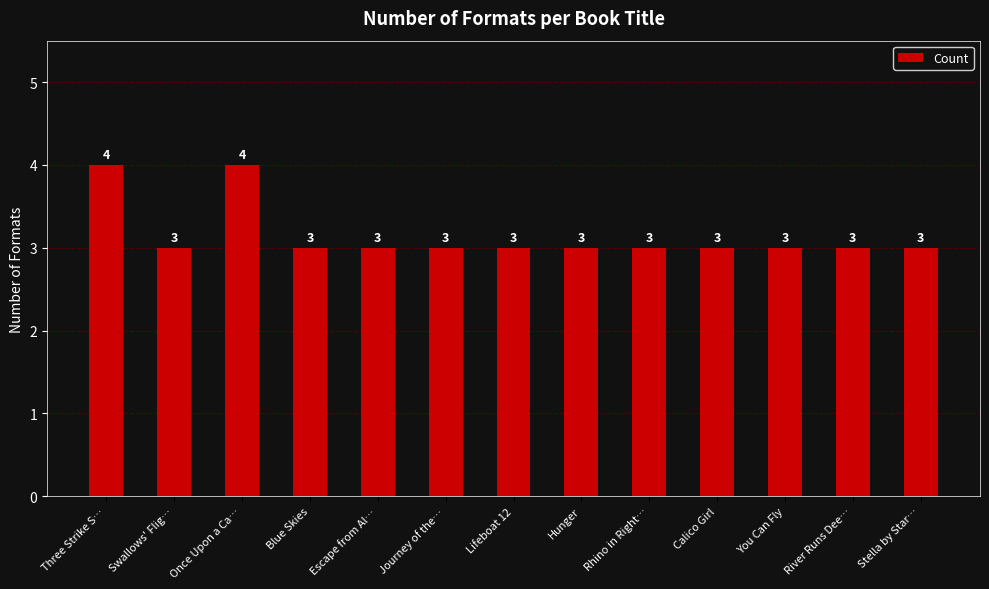

What is the maximum value shown in the chart?

4